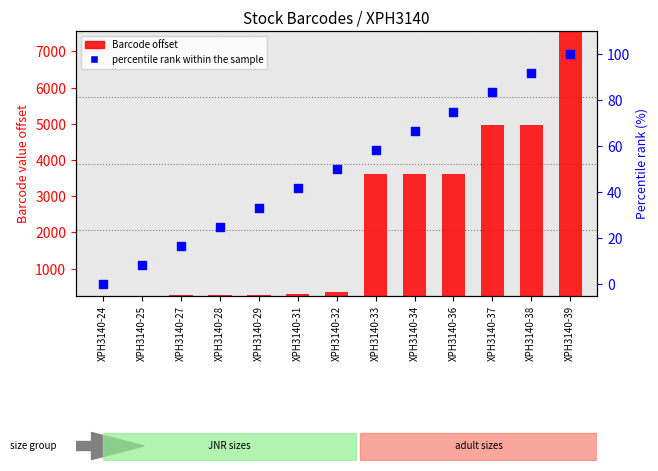

Between XPH3140-25 and XPH3140-28, which is larger?

XPH3140-28